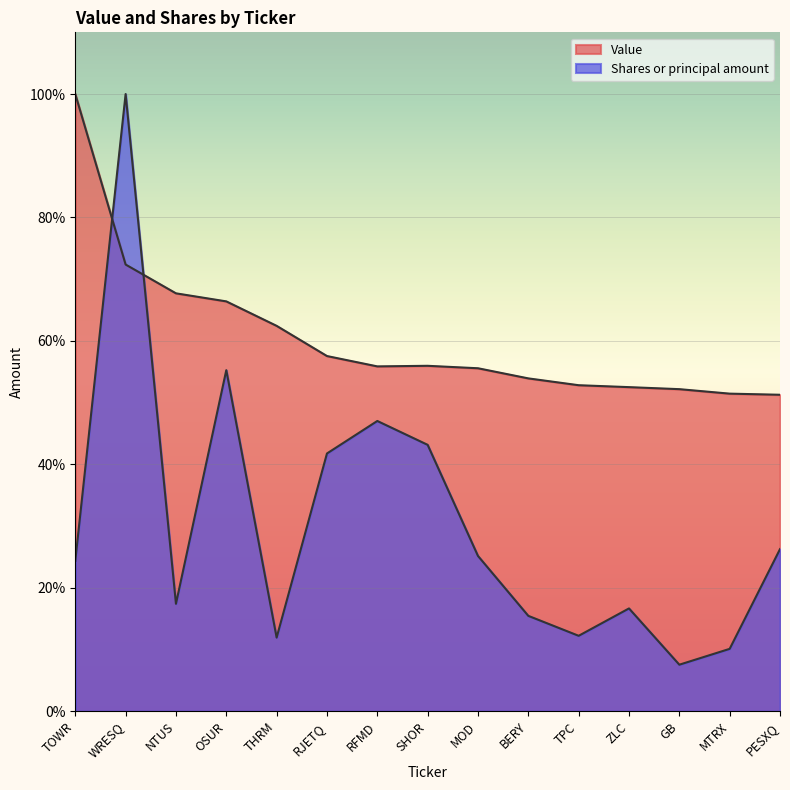

Between GB and PESXQ, which series saw the biggest shift?

Shares or principal amount